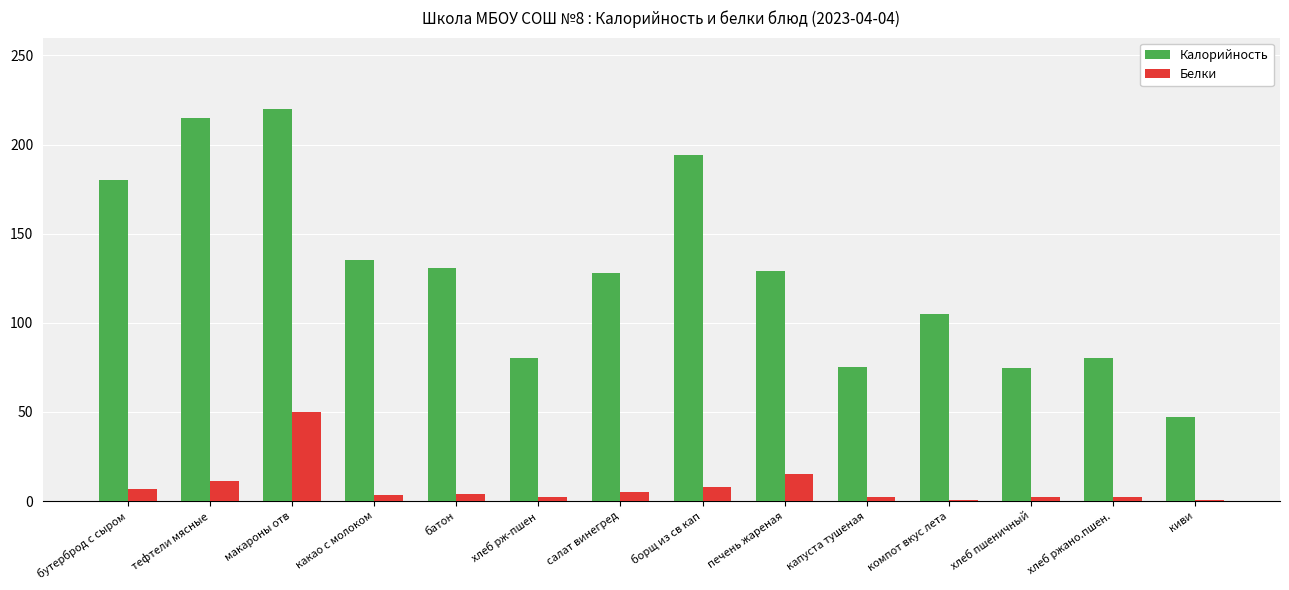

Between тефтели мясные and макароны отв, which series saw the biggest shift?

Белки